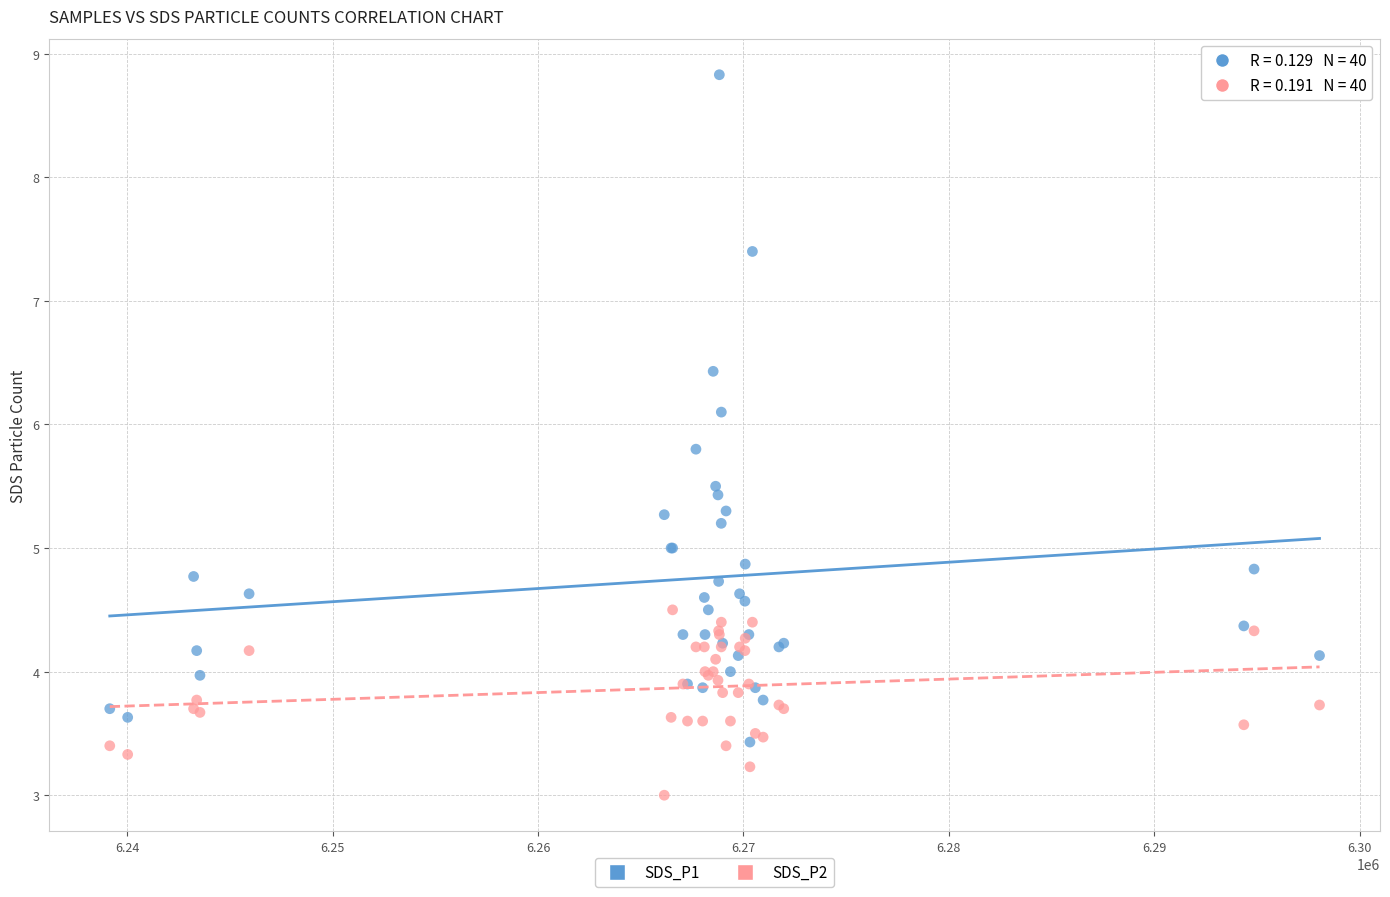

In the SDS_P1 series, what Y value is closest to 6?

6.1